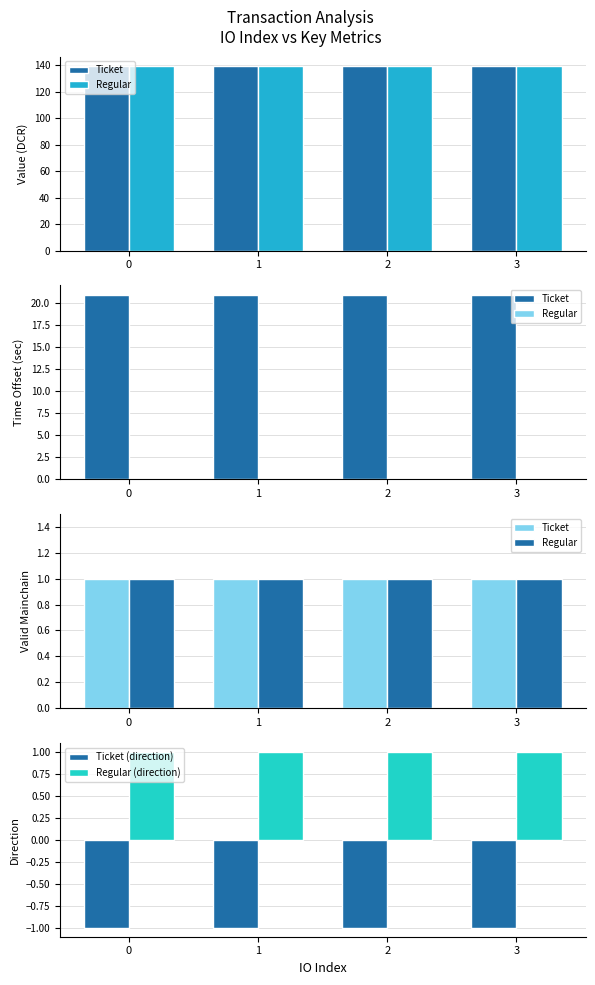

The value of Ticket (direction) at 1 is -1. True or false?

True